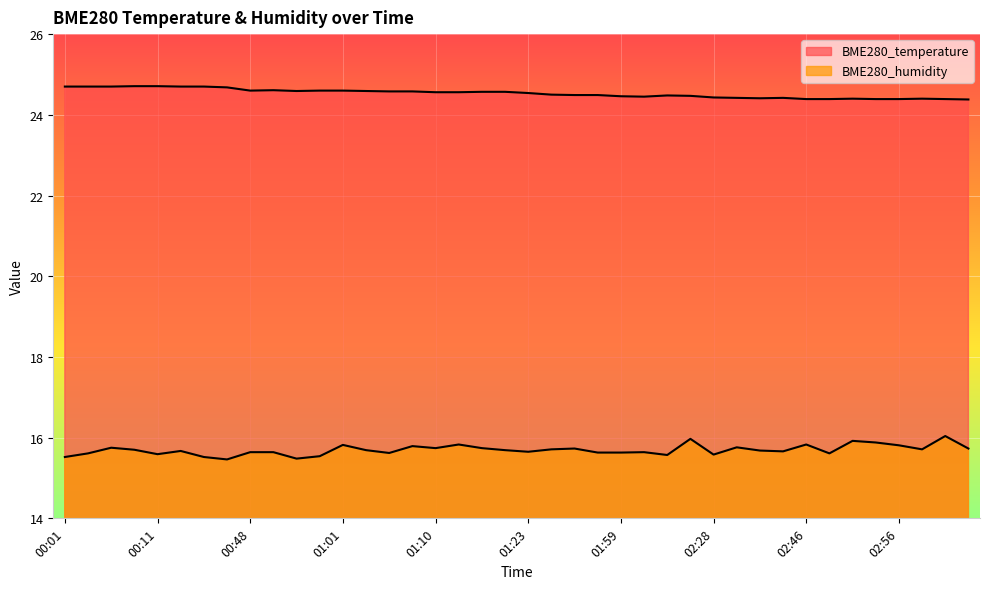

Which series has the largest range (max minus min)?

BME280_humidity